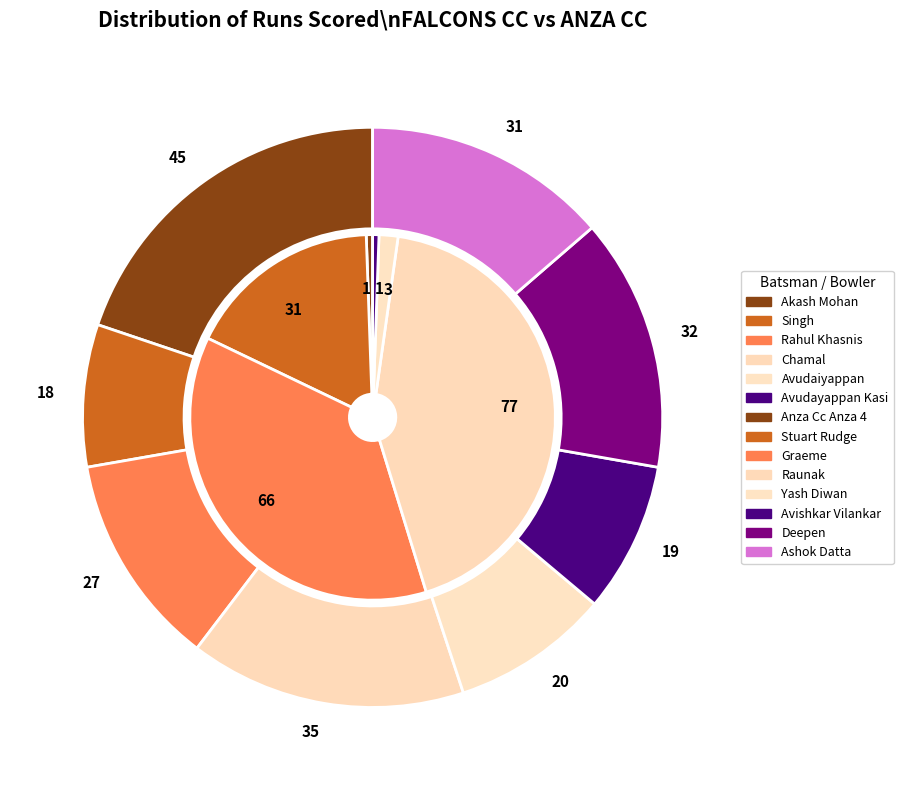

Do Cham0426 Chamal and Arjinder Singh together represent more than half of the pie?

Yes